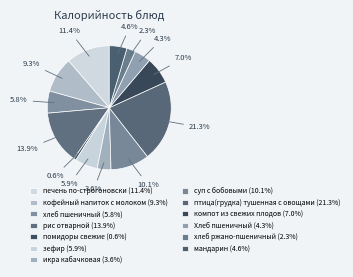

Does зефир account for over 50% of the chart?

No